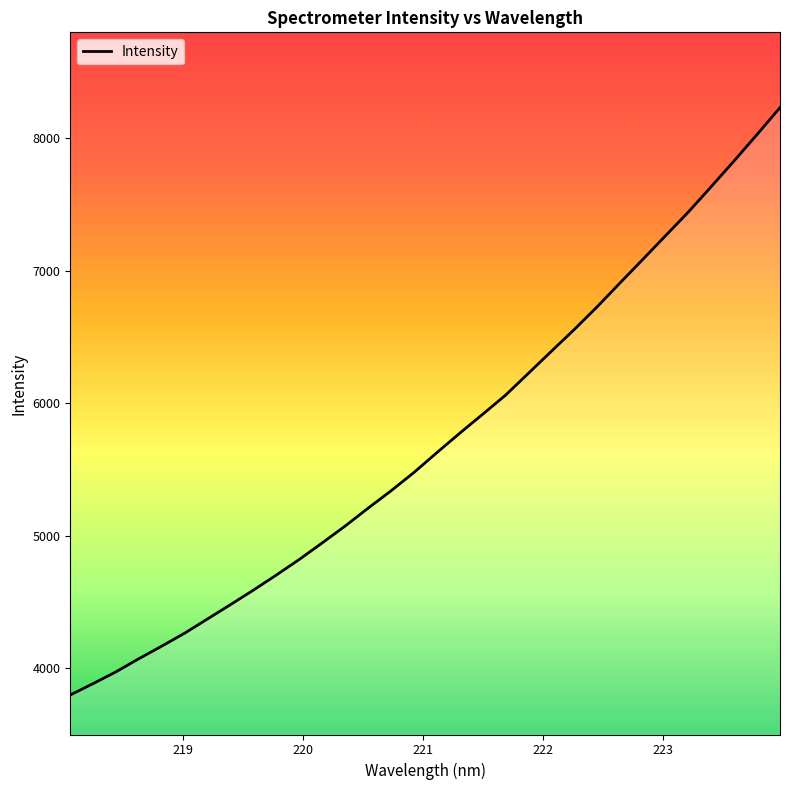

What is the smallest value displayed?

3798.3